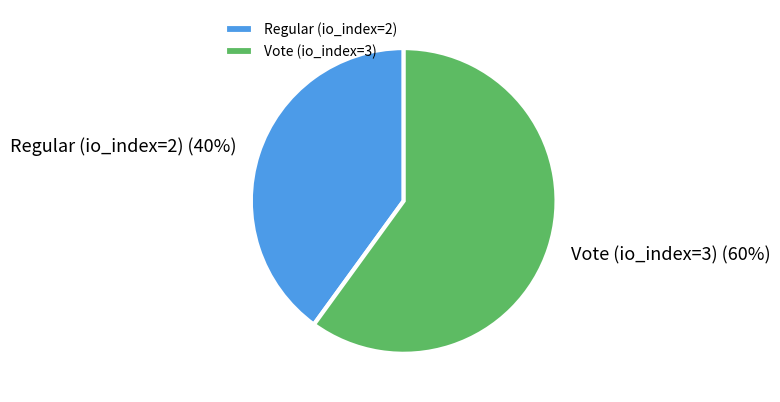

Do Regular (io_index=2) and Vote (io_index=3) together represent more than half of the pie?

Yes